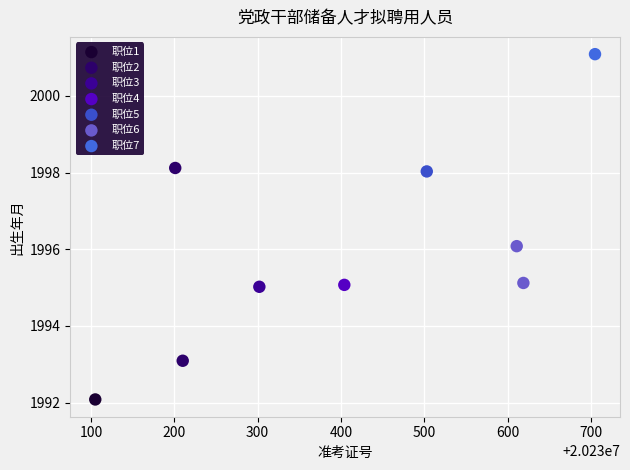

What are all the series names shown in the legend?

职位1, 职位2, 职位3, 职位4, 职位5, 职位6, 职位7